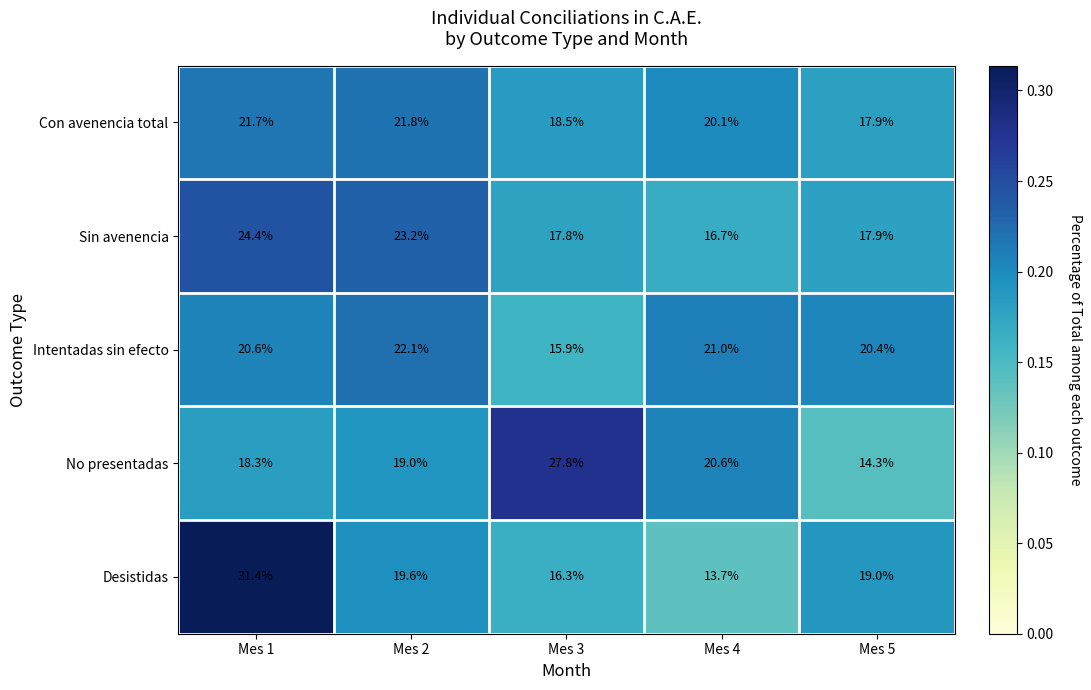

The Desistidas series shows 8.0 at Mes 4. True or false?

False